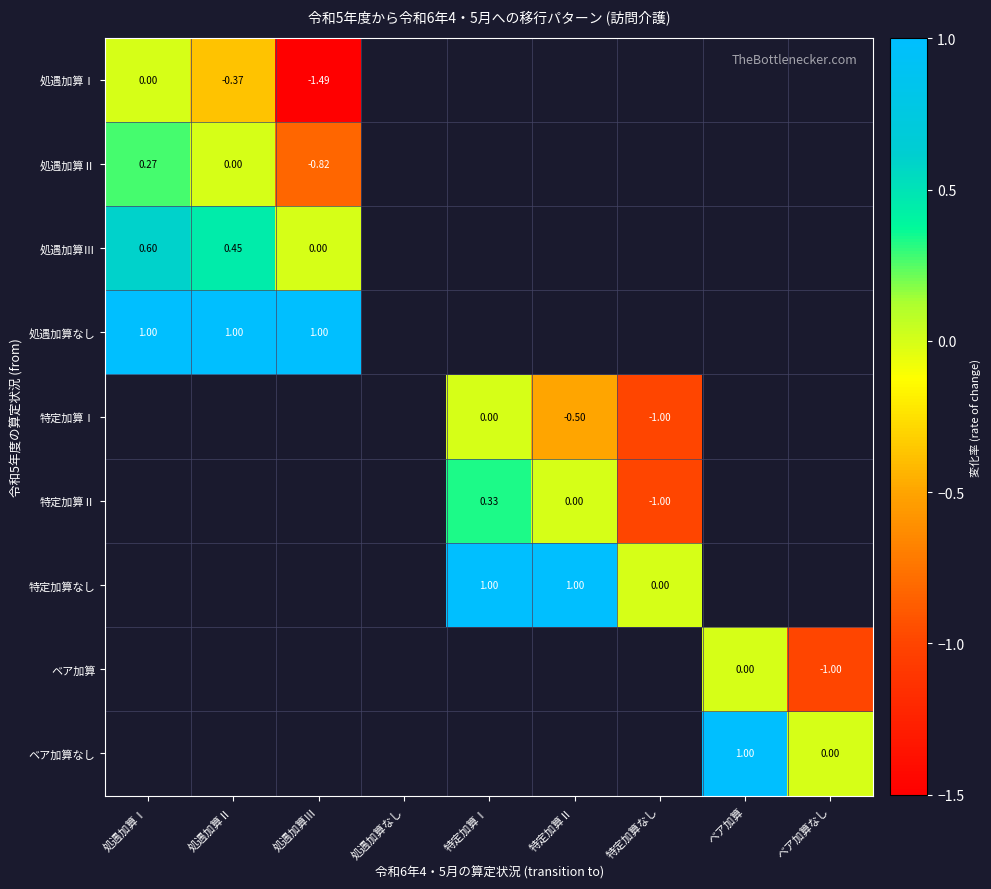

Is the value of 特定加算Ⅱ at 処遇加算Ⅲ greater than the value of 処遇加算なし at 処遇加算Ⅰ?

No